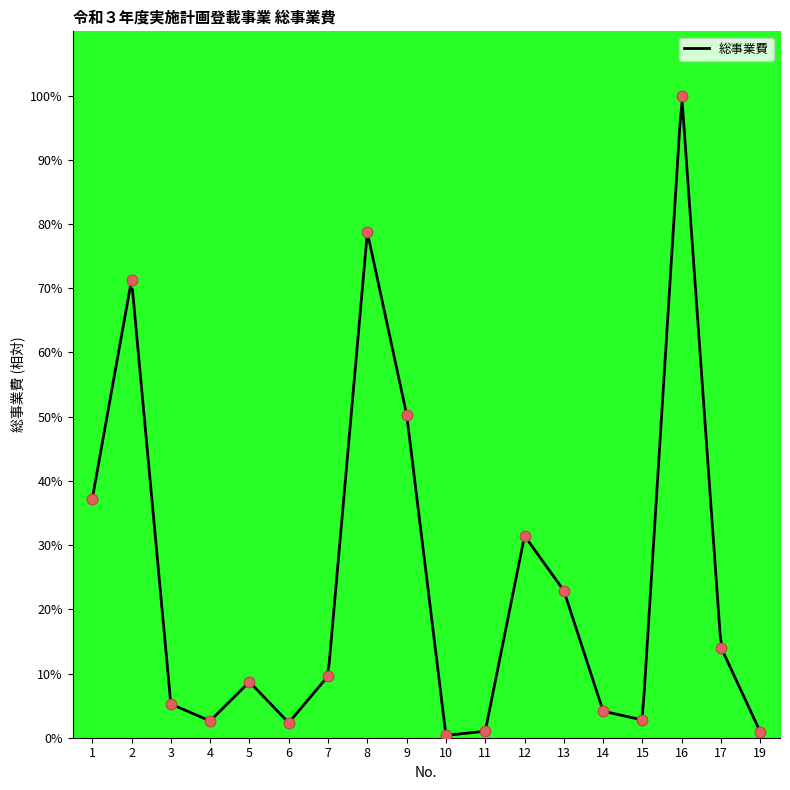

What is the ratio of the value at 12 to the value at 16?

0.3